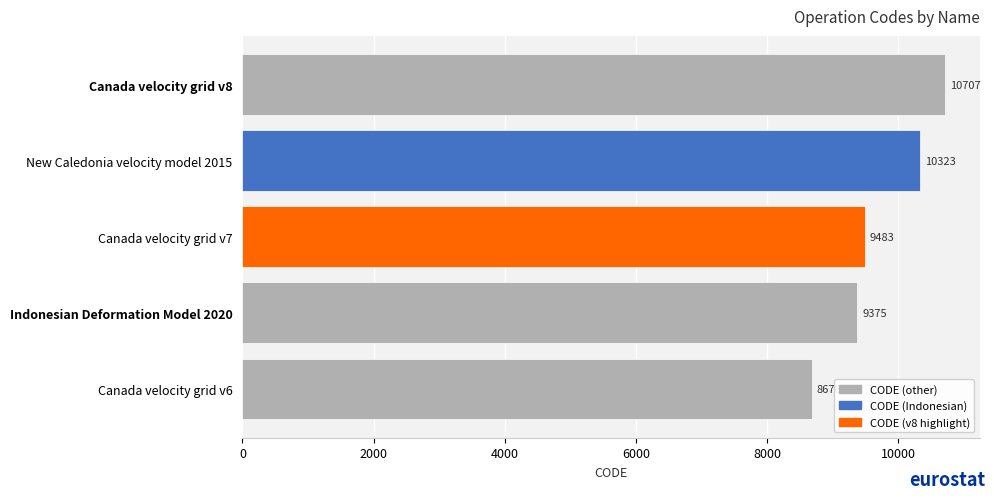

Reading top to bottom, list all the values displayed in this chart.

Canada velocity grid v8=10707	New Caledonia velocity model 2015=10323	Canada velocity grid v7=9483	Indonesian Deformation Model 2020=9375	Canada velocity grid v6=8676